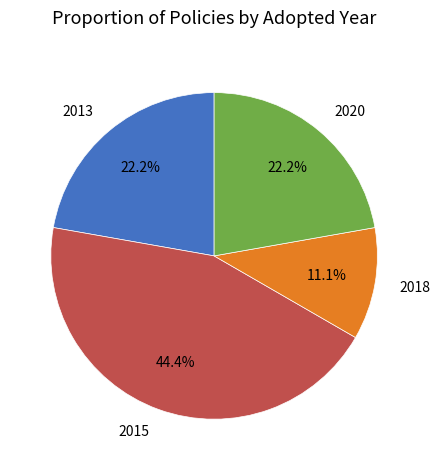

Which category has the smallest portion of the pie?

2018